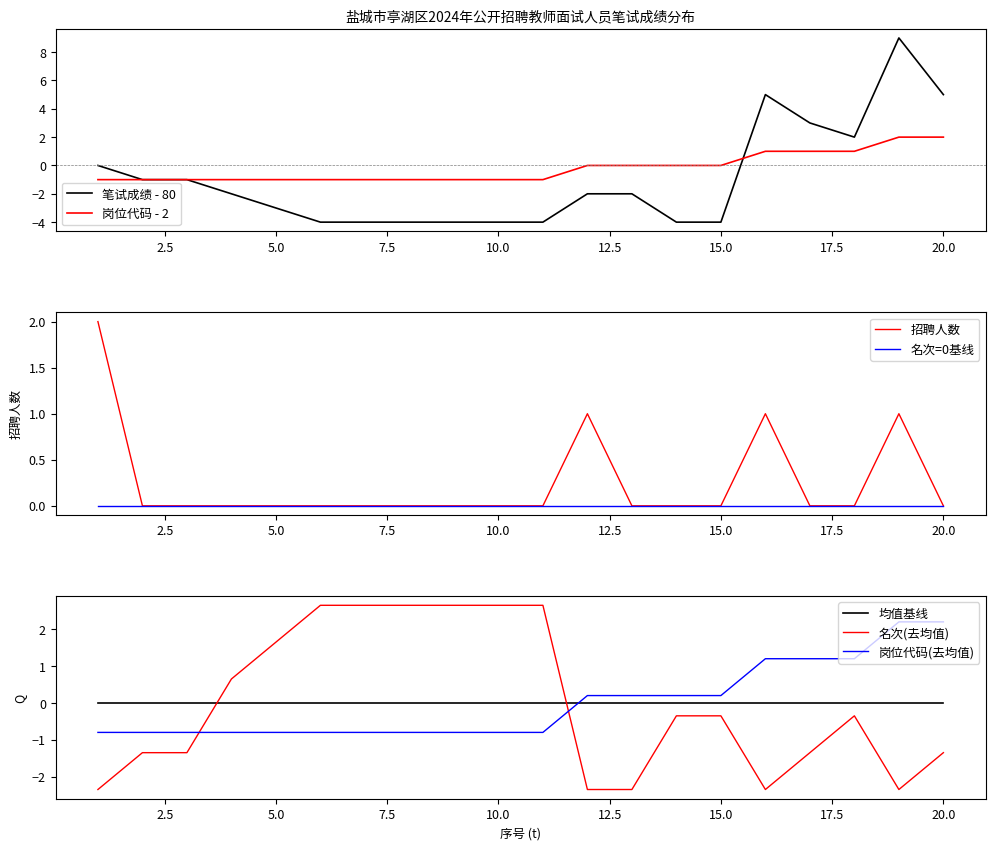

Reading left to right, list all the values displayed in this chart.

笔试成绩: 1=0.0	2=-1.0	3=-1.0	4=-2.0	5=-3.0	6=-4.0	7=-4.0	8=-4.0	9=-4.0	10=-4.0	11=-4.0	12=-2.0	13=-2.0	14=-4.0	15=-4.0	16=5.0	17=3.0	18=2.0	19=9.0	20=5.0
招聘人数: 1=2.0	2=0.0	3=0.0	4=0.0	5=0.0	6=0.0	7=0.0	8=0.0	9=0.0	10=0.0	11=0.0	12=1.0	13=0.0	14=0.0	15=0.0	16=1.0	17=0.0	18=0.0	19=1.0	20=0.0
名次: 1=-2.4	2=-1.4	3=-1.4	4=0.6	5=1.6	6=2.6	7=2.6	8=2.6	9=2.6	10=2.6	11=2.6	12=-2.4	13=-2.4	14=-0.4	15=-0.4	16=-2.4	17=-1.4	18=-0.4	19=-2.4	20=-1.4